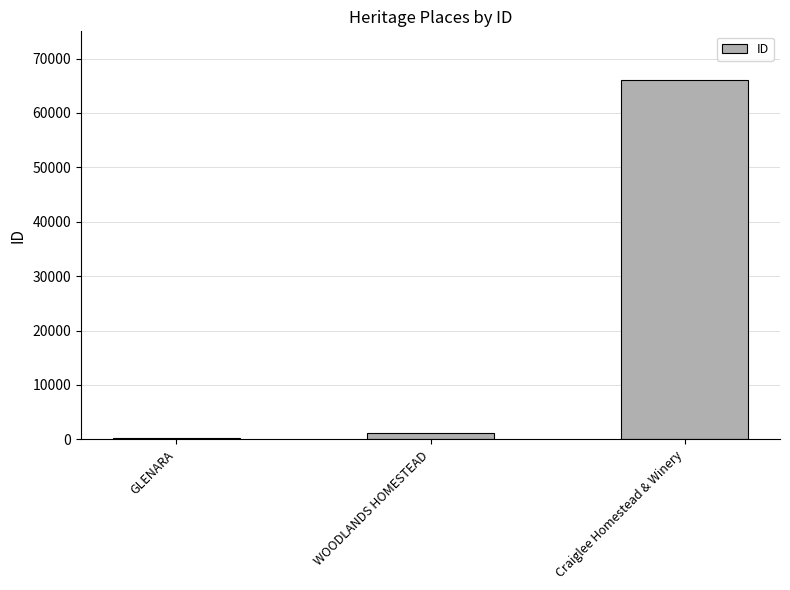

The chart shows a value of 65969 at Craiglee Homestead & Winery. True or false?

True